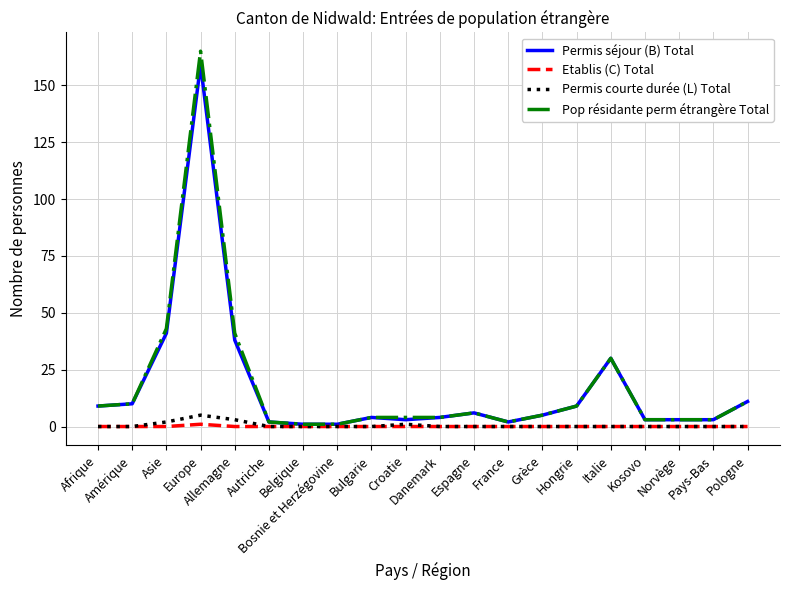

Reading left to right, extract all data points from this chart.

Permis séjour (B) Total: 9	10	41	159	38	2	1	1	4	3	4	6	2	5	9	30	3	3	3	11
Etablis (C) Total: 0	0	0	1	0	0	0	0	0	0	0	0	0	0	0	0	0	0	0	0
Permis courte durée (L) Total: 0	0	2	5	3	0	0	0	0	1	0	0	0	0	0	0	0	0	0	0
Pop résidante perm étrangère Total: 9	10	43	165	41	2	1	1	4	4	4	6	2	5	9	30	3	3	3	11